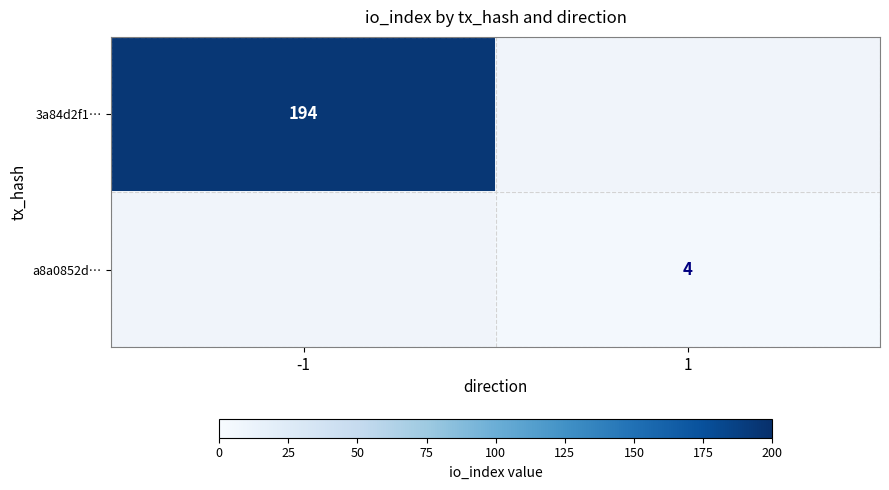

At how many categories does at least one series exceed 139?

1